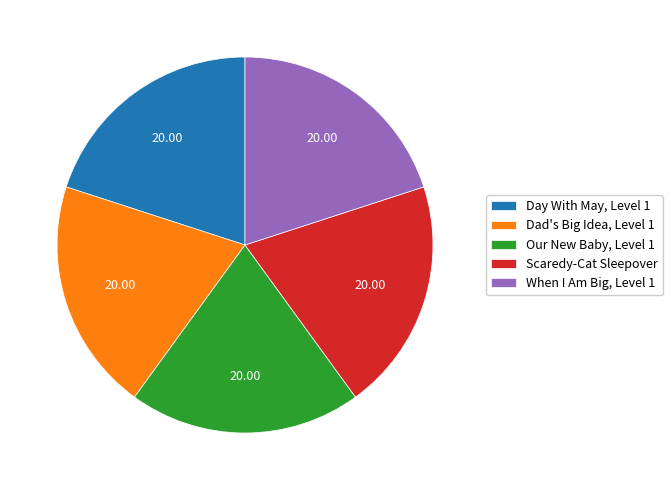

Do When I Am Big, Level 1 and Dad's Big Idea, Level 1 together represent more than half of the pie?

No